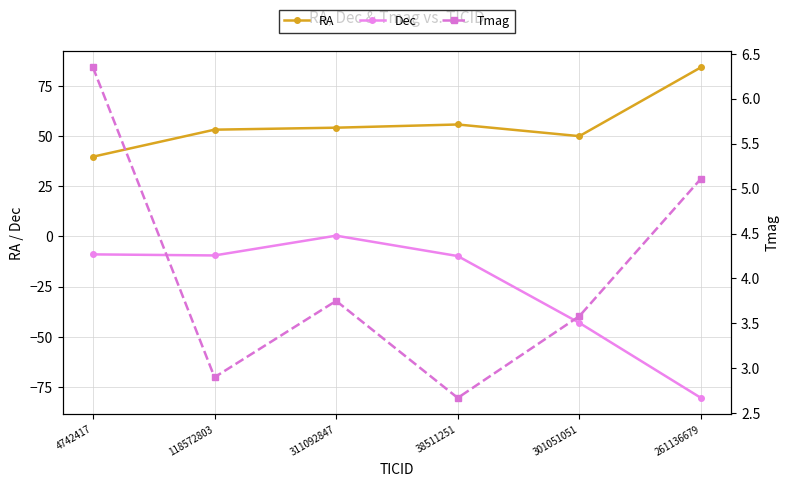

Where is Tmag nearest to the value 4?

311092847